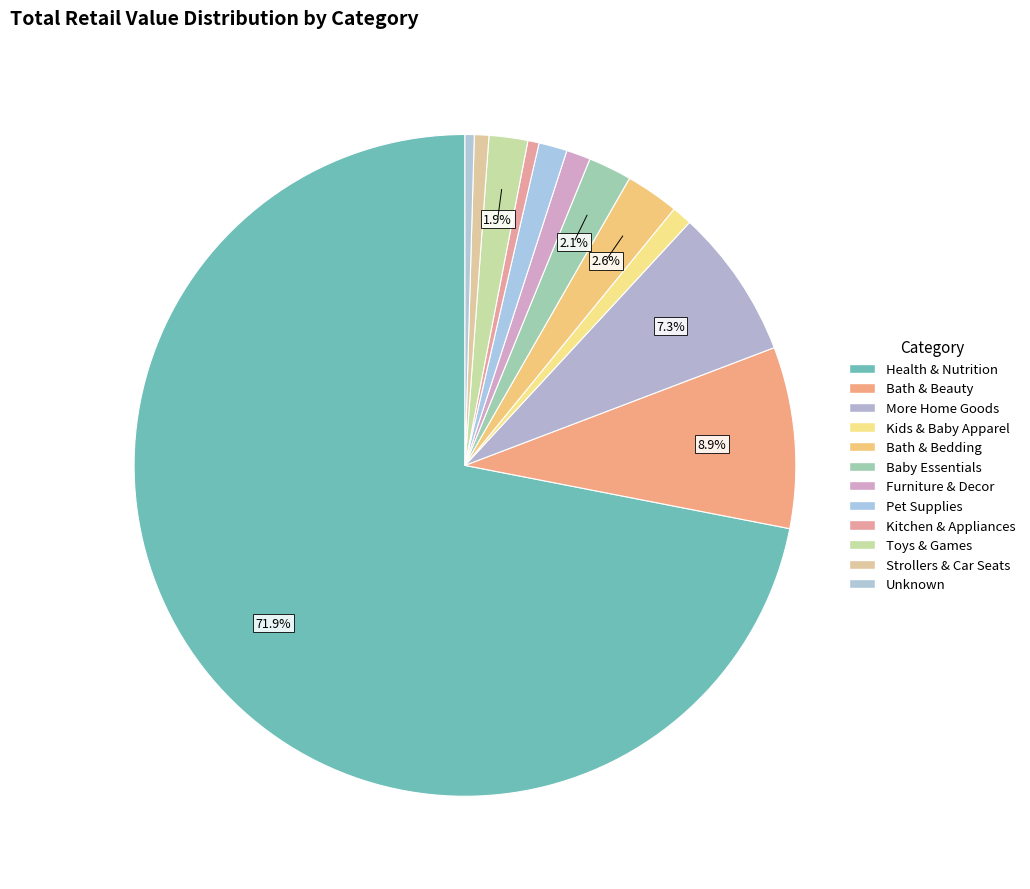

Which category accounts for the majority?

Health & Nutrition